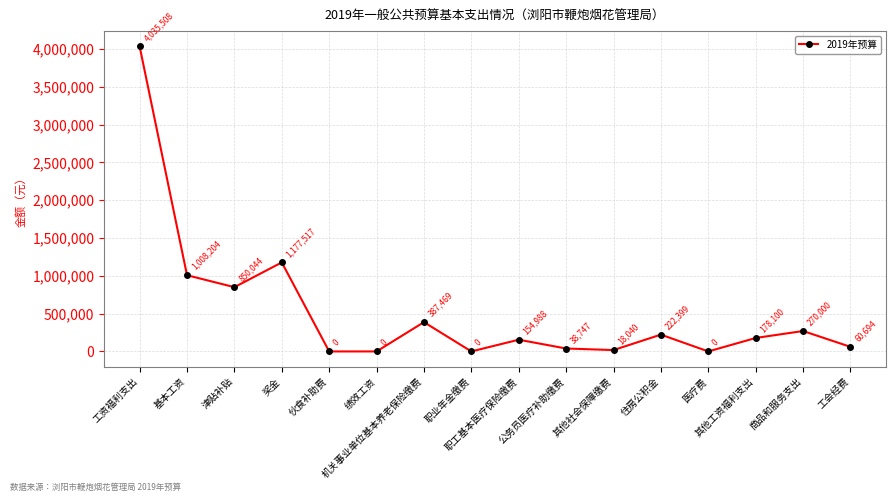

What is the greatest value displayed?

4035508.0